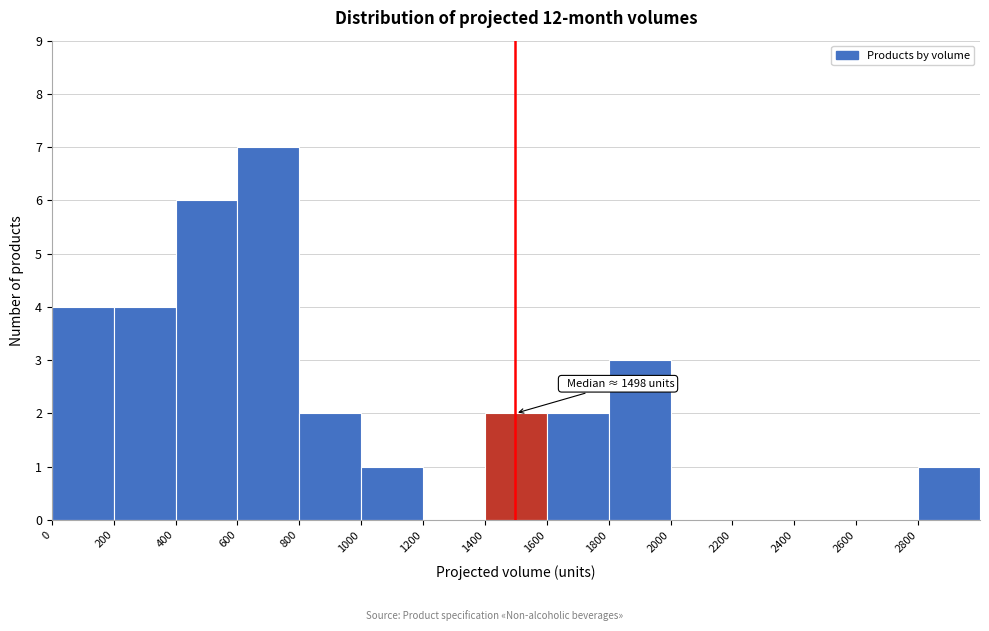

Over which range of the x-axis is the bar tallest?

600 to 800